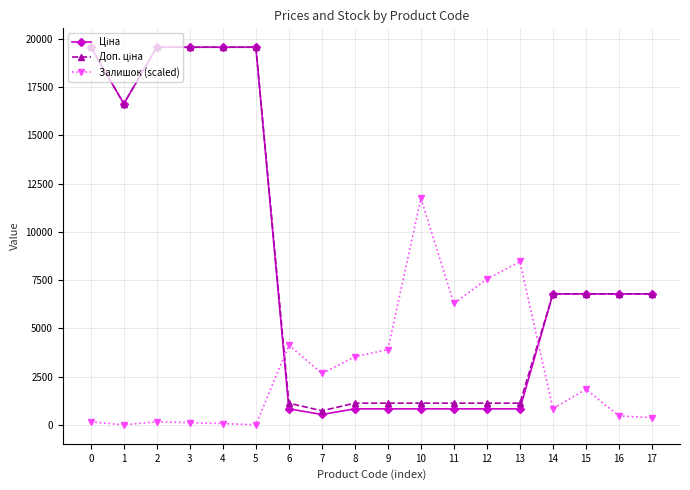

True or false: Залишок (scaled) has more than 2 points higher than both neighbors.

True